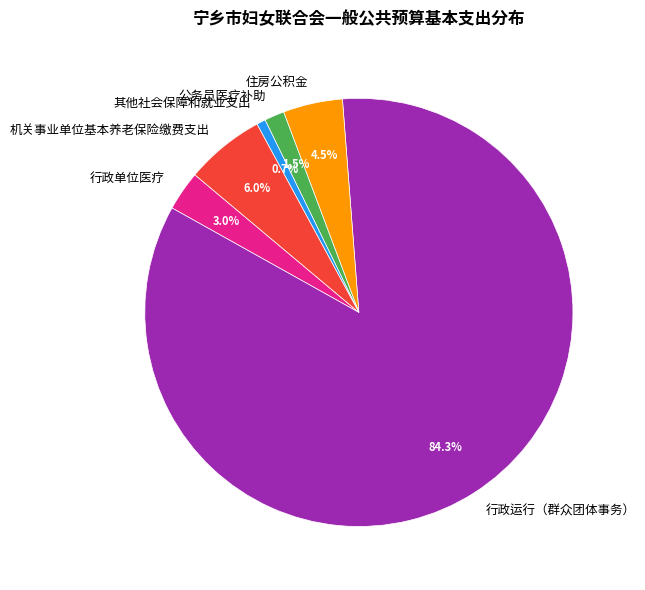

How many slices are in this pie chart?

6